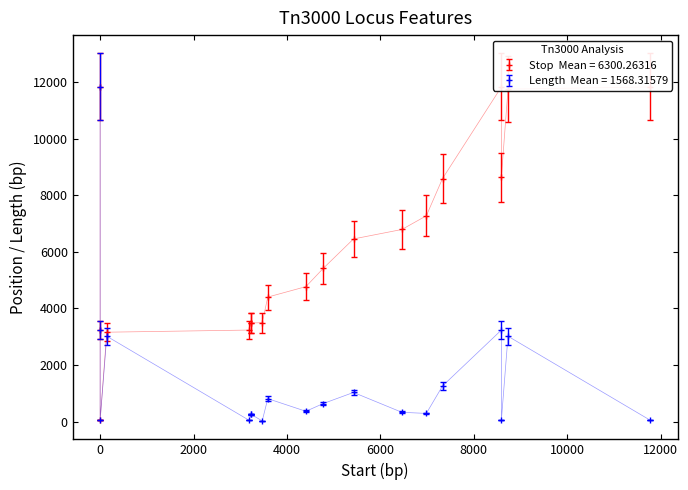

List the series in order of their peak value, highest first.

Length, Stop